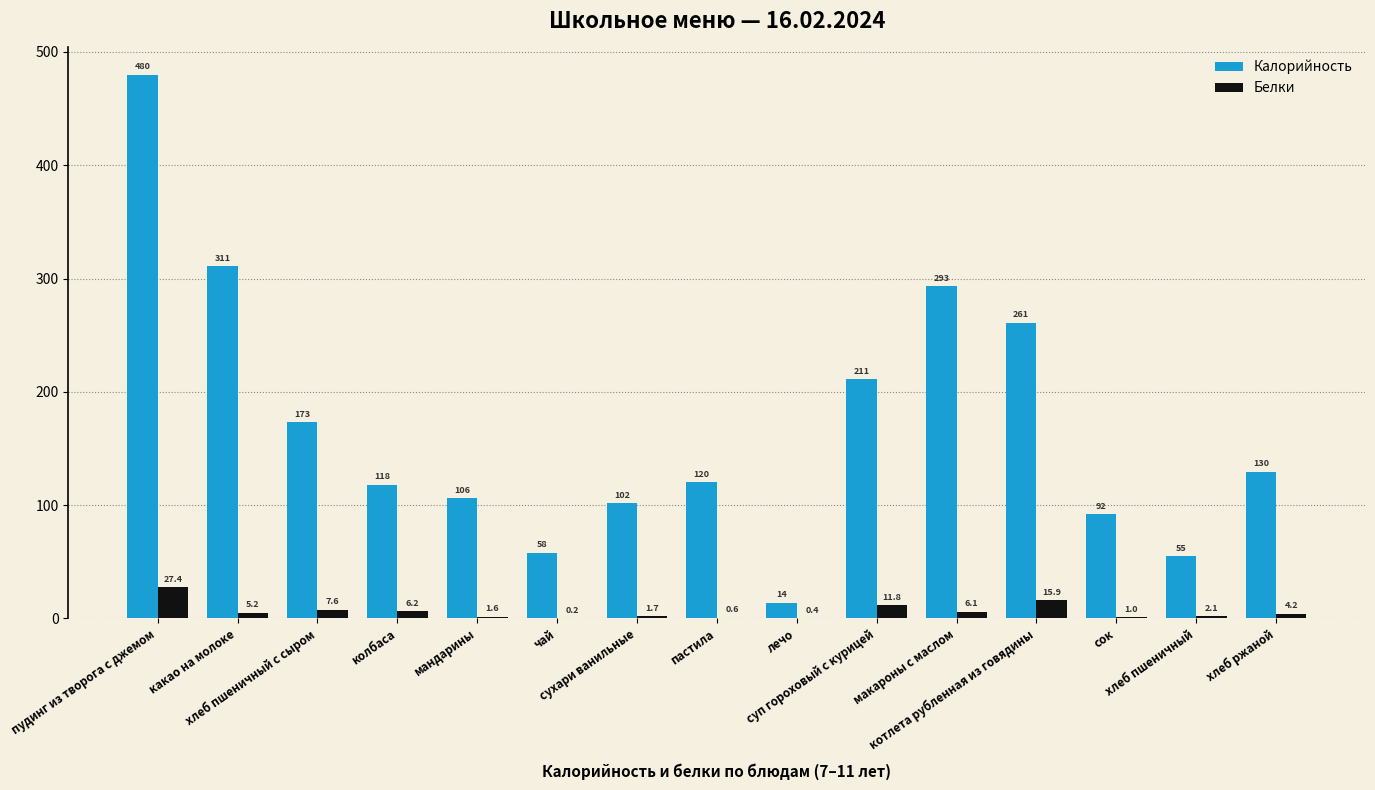

What is the sum of all Калорийность values?

2523.7